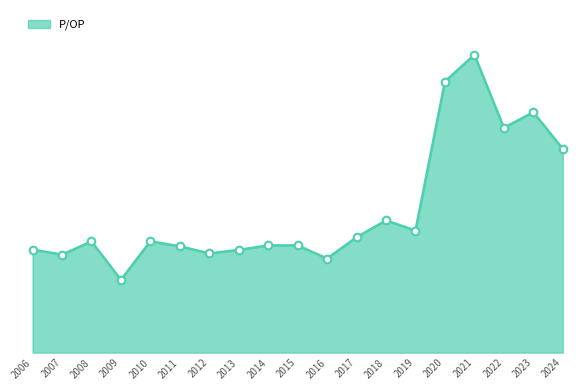

Between 2017 and 2020, which is larger?

2020